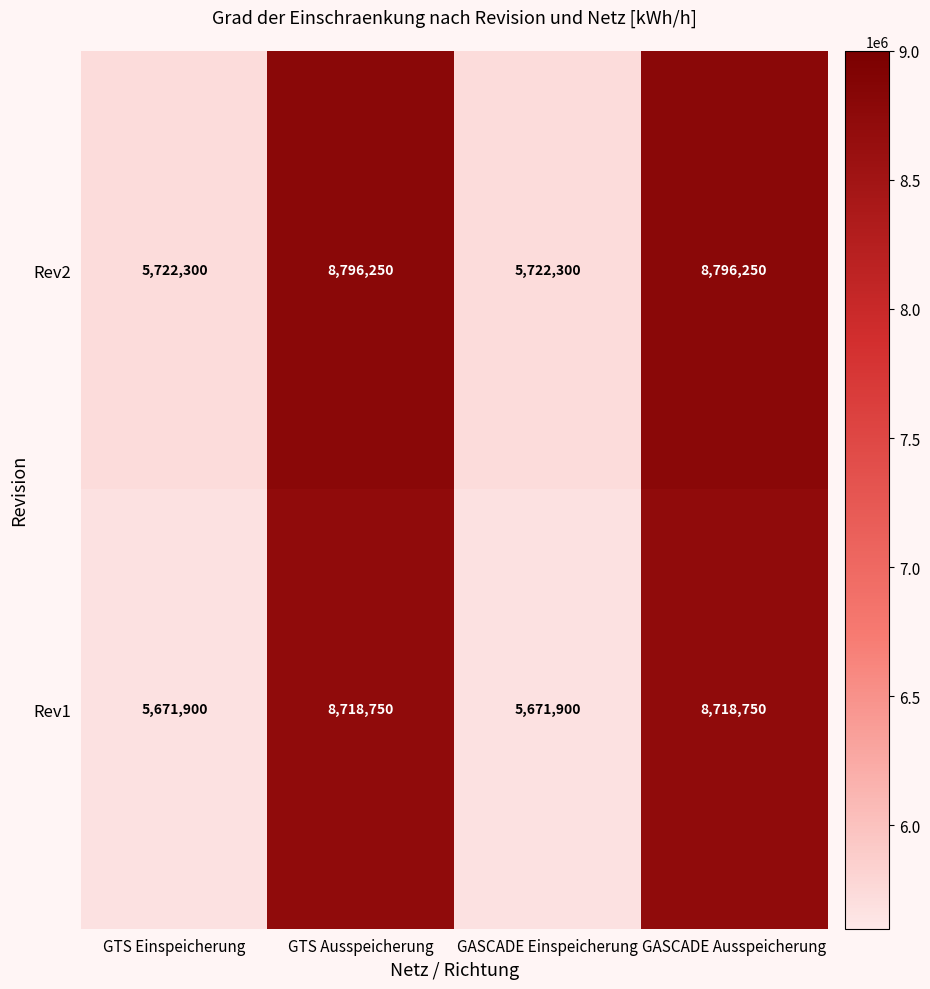

What is the total value across all series at GASCADE Ausspeicherung?

17515000